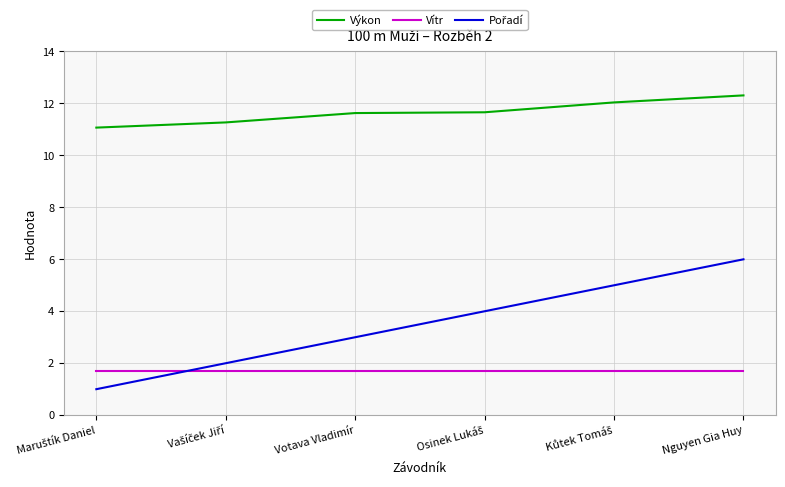

At how many categories does at least one series exceed 10?

6